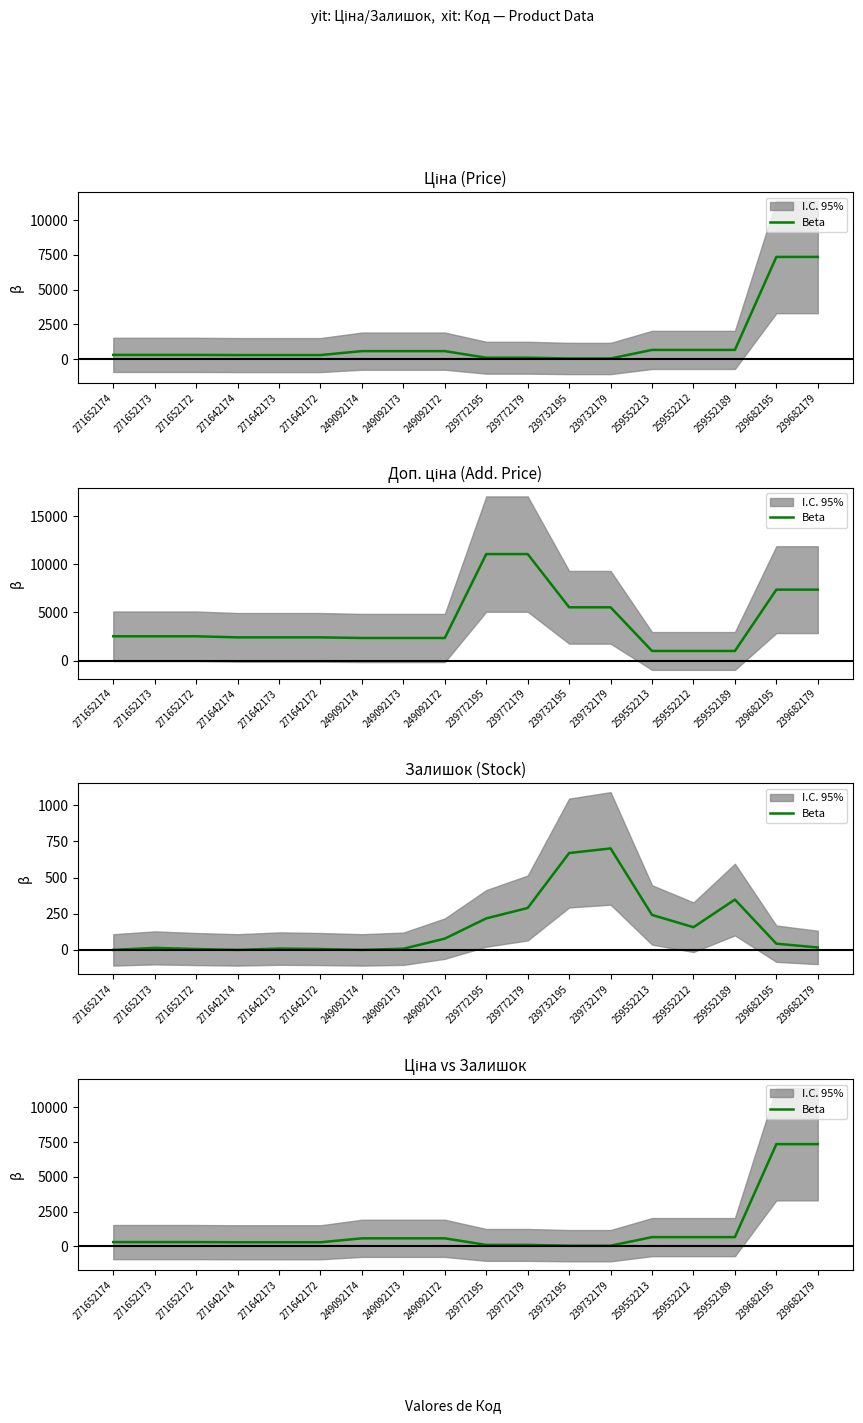

What is the difference between the maximum and second lowest values?

7304.9